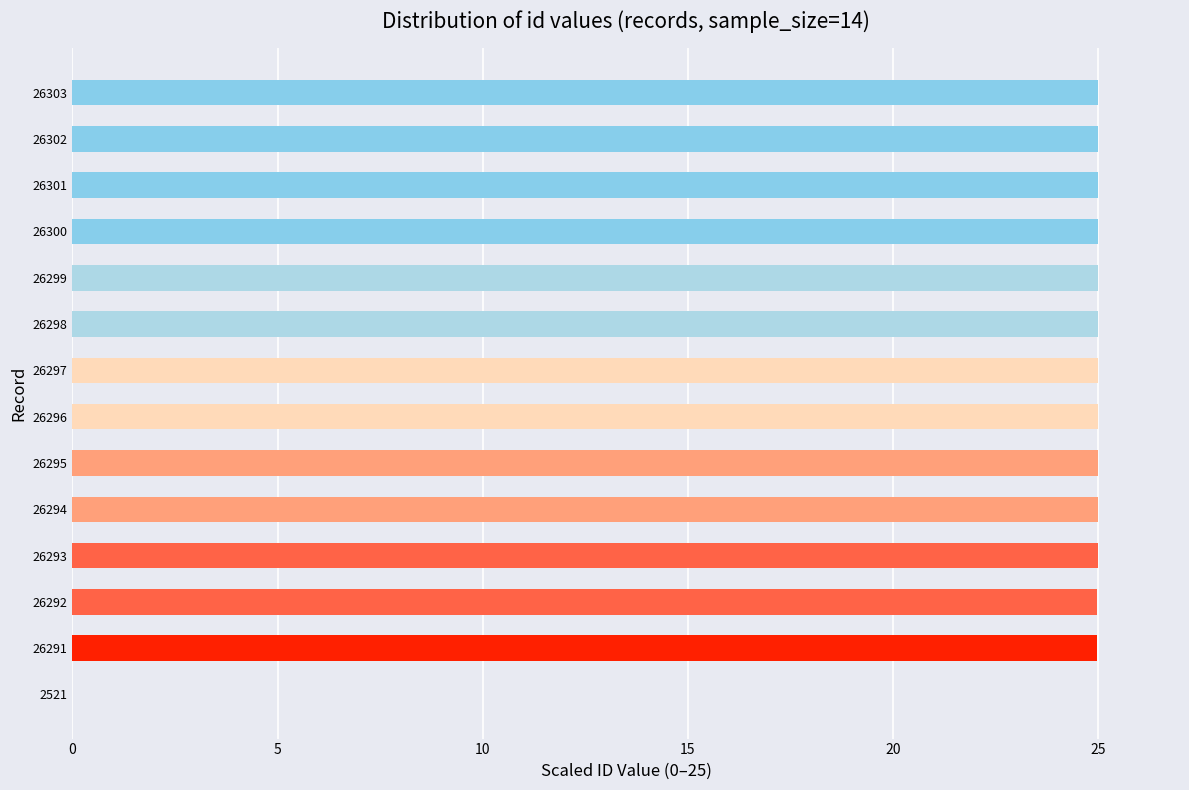

Count the number of categories in the chart.

14